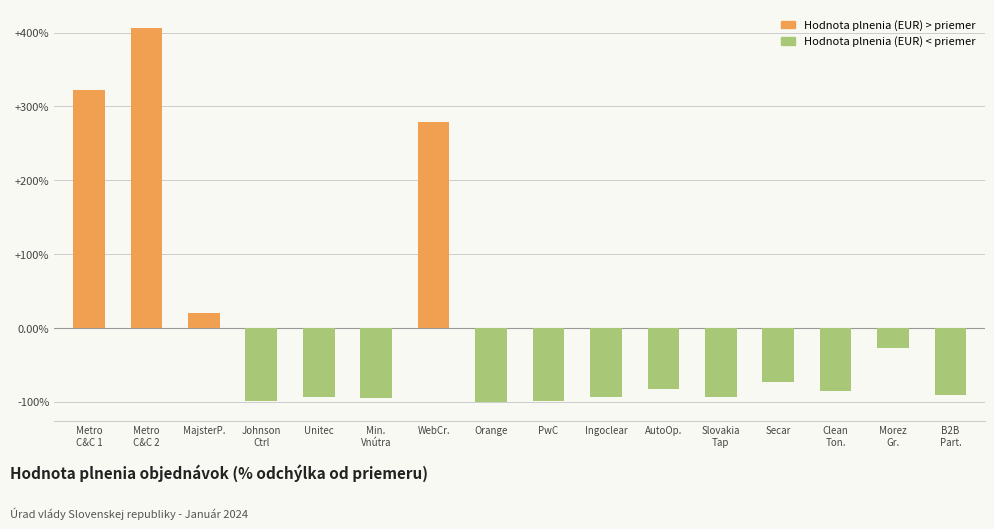

How many data points are above -85?

7